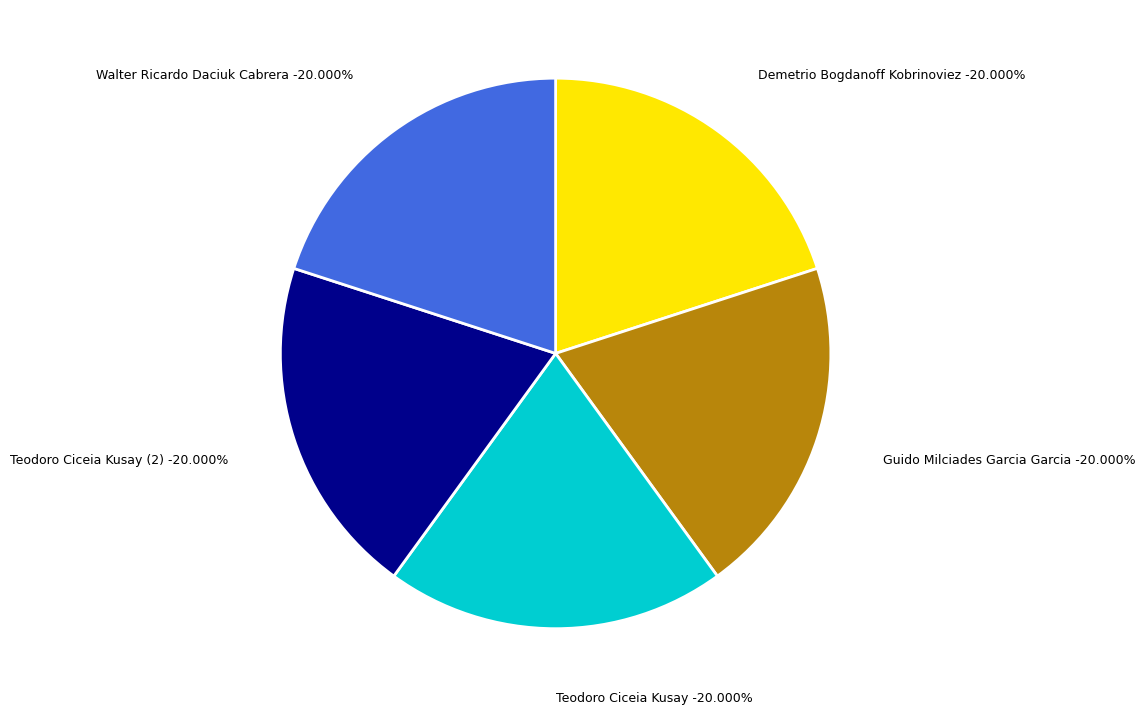

Which category has the smallest portion of the pie?

teodoro-ciceia-kusay